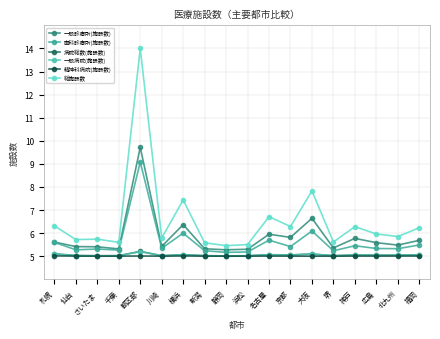

How many distinct data groups are displayed?

6